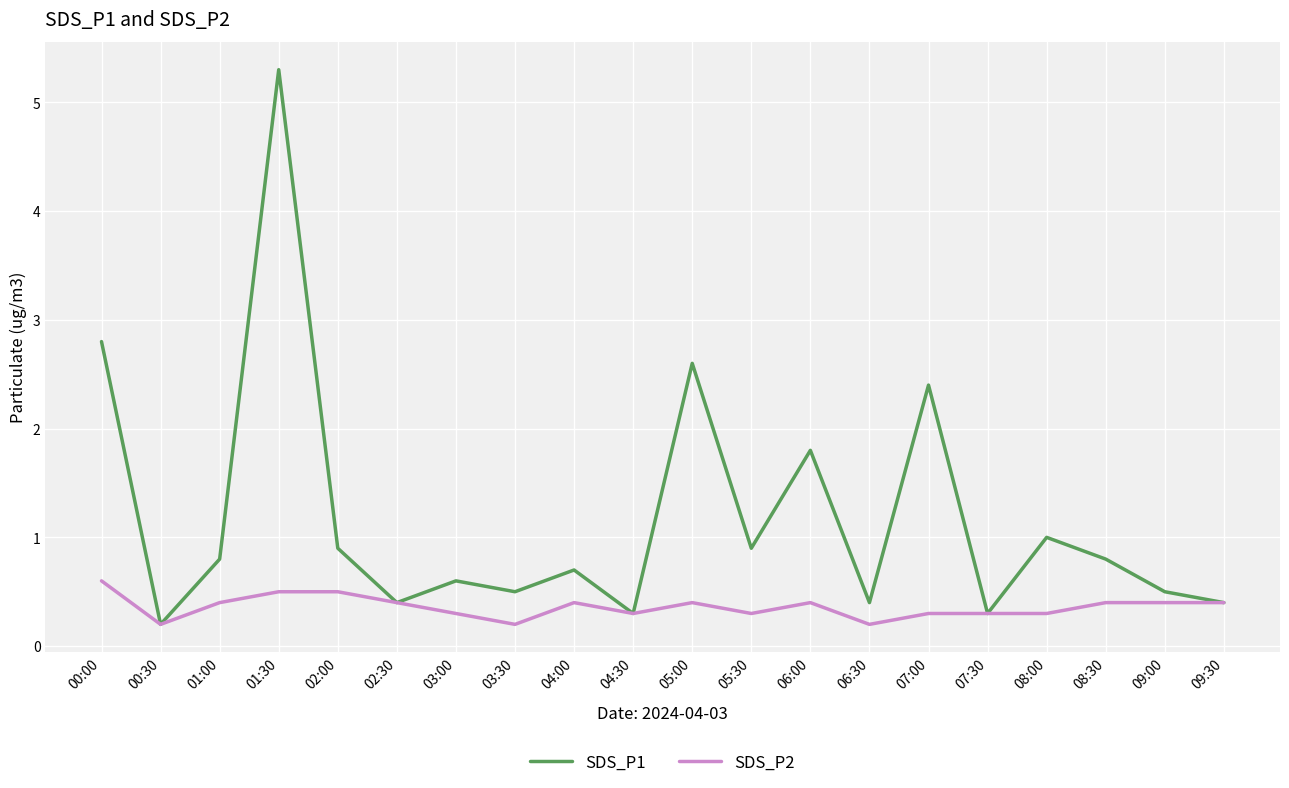

Reading left to right, what are all the values shown in this chart?

SDS_P1: 2.8	0.2	0.8	5.3	0.9	0.4	0.6	0.5	0.7	0.3	2.6	0.9	1.8	0.4	2.4	0.3	1.0	0.8	0.5	0.4
SDS_P2: 0.6	0.2	0.4	0.5	0.5	0.4	0.3	0.2	0.4	0.3	0.4	0.3	0.4	0.2	0.3	0.3	0.3	0.4	0.4	0.4